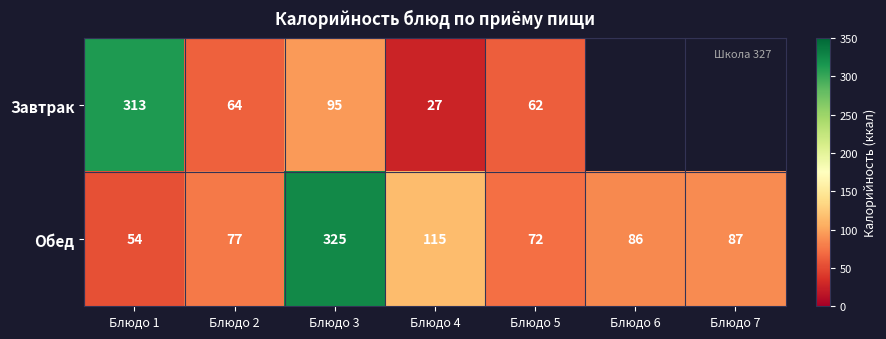

At which label is Обед closest to 189?

Блюдо 4